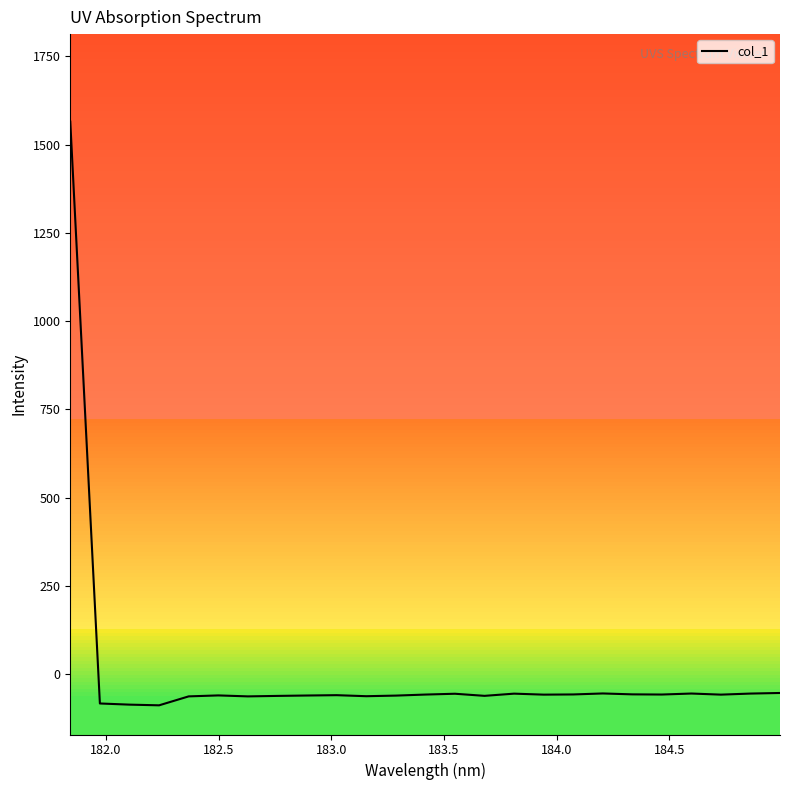

How many values are below -57?

18